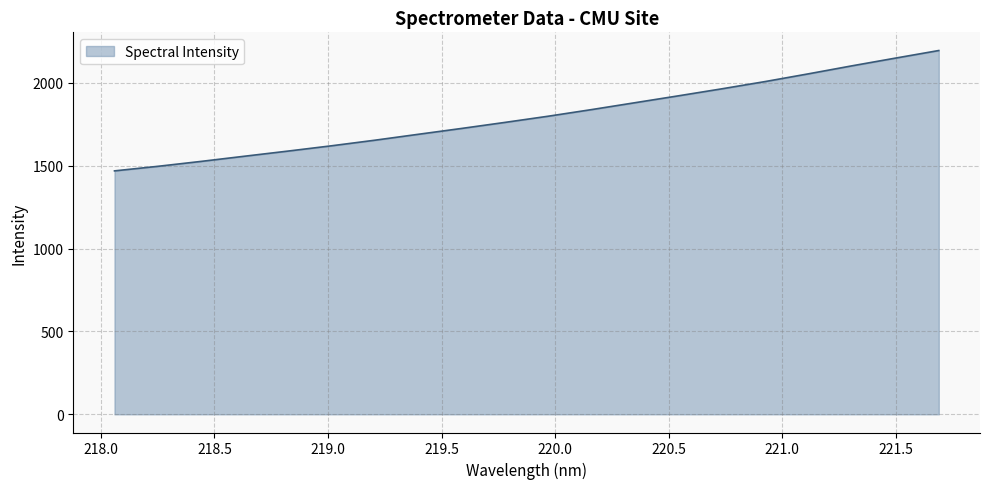

What is the smallest value displayed?

1468.2